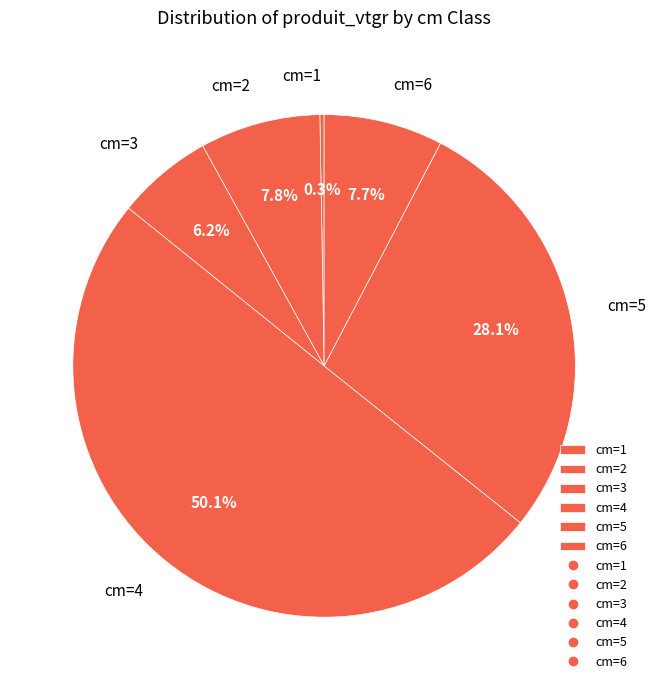

Combined, do cm=4 and cm=5 account for over 50%?

Yes